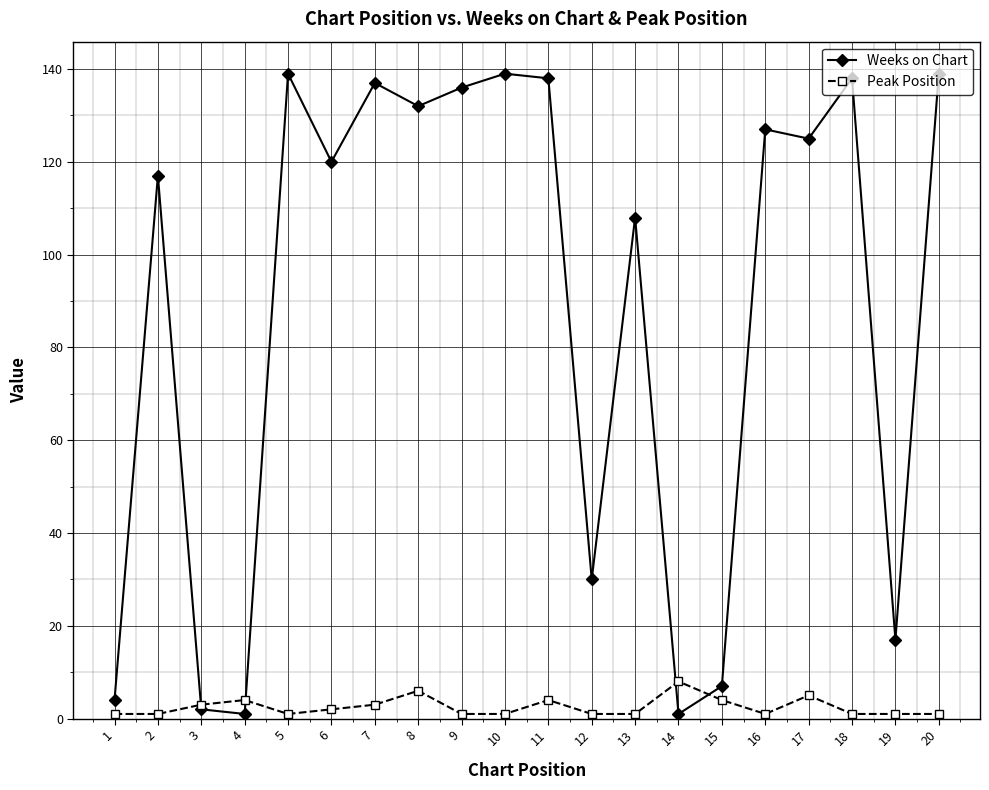

Rank the series by their average value, from highest to lowest.

Weeks on Chart, Peak Position